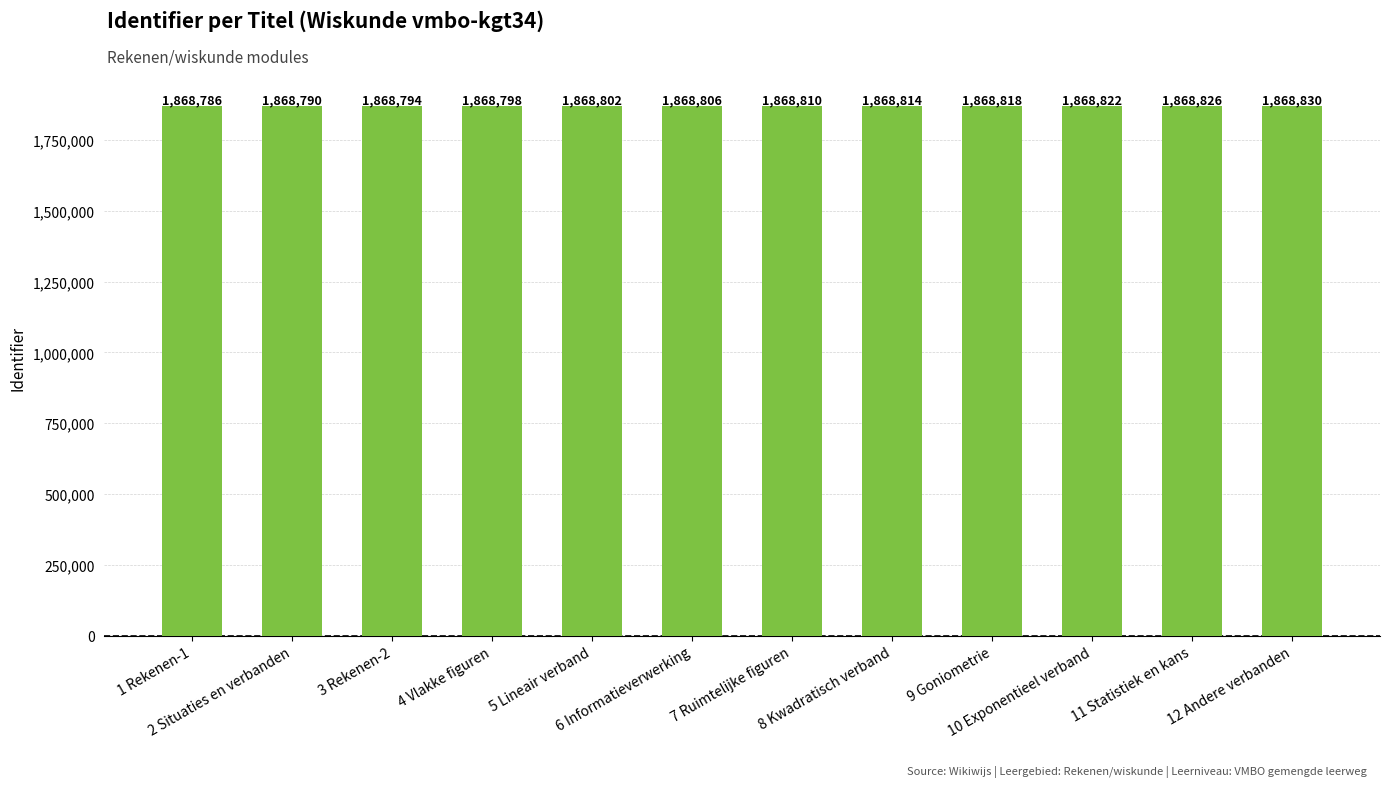

What is the label of the 4th bar from the left?

4 Vlakke figuren